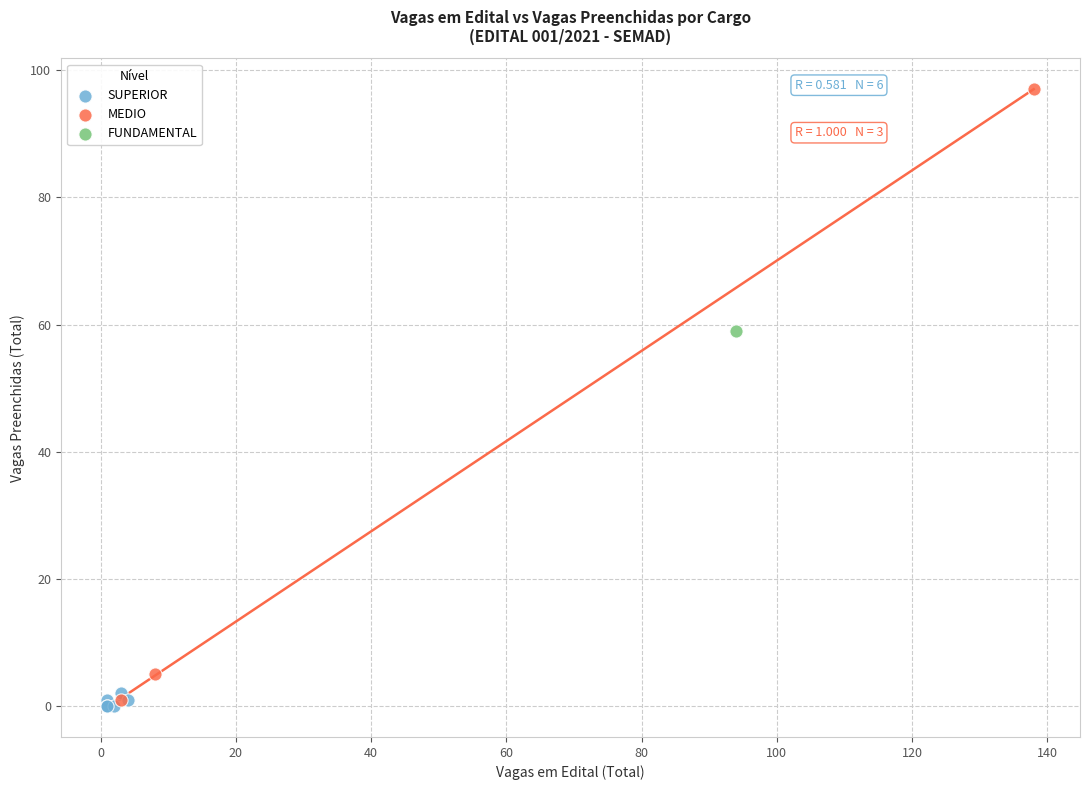

Which series contains the highest Y value?

MEDIO